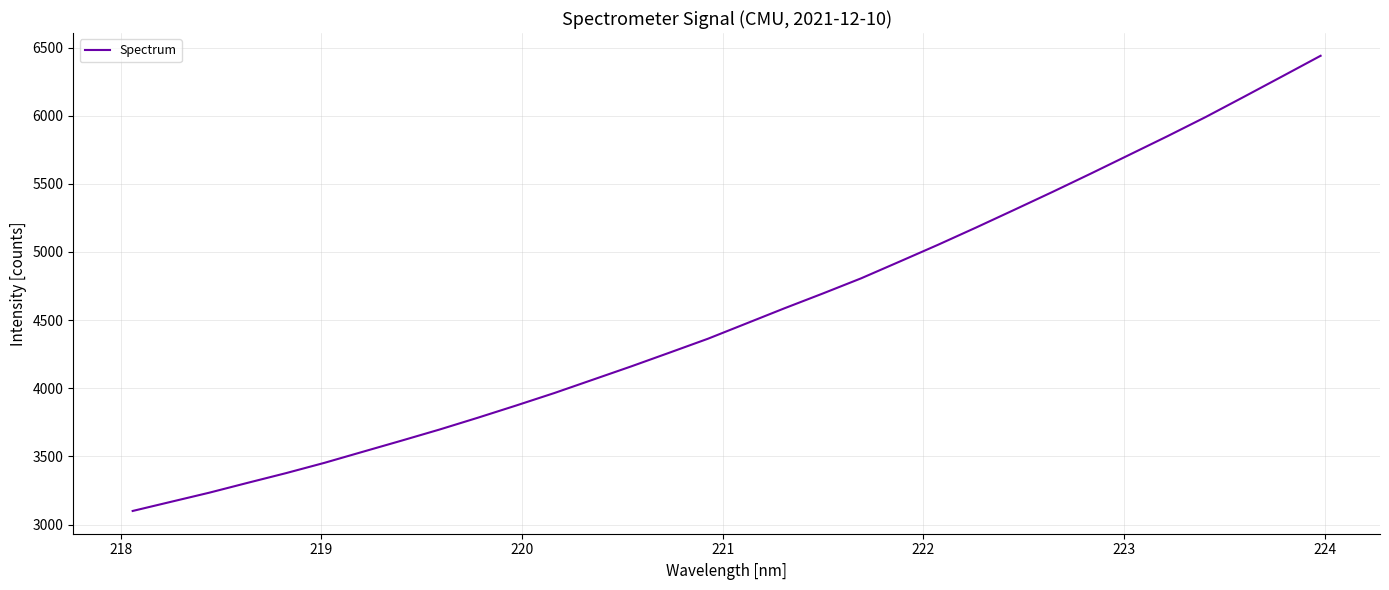

What is the minimum value shown in the chart?

3099.5